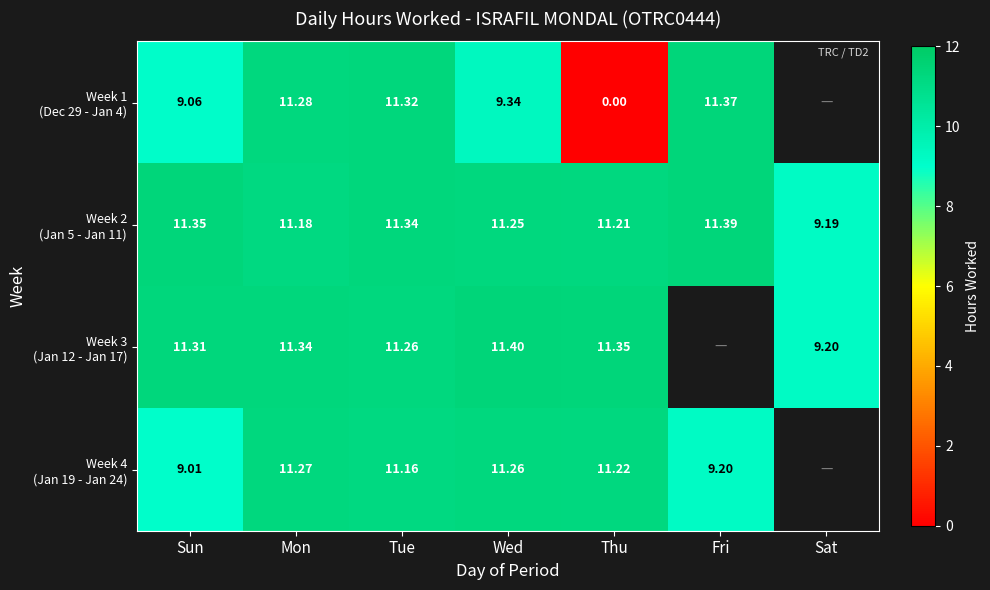

What is the difference between the highest and lowest values at Wed?

2.1